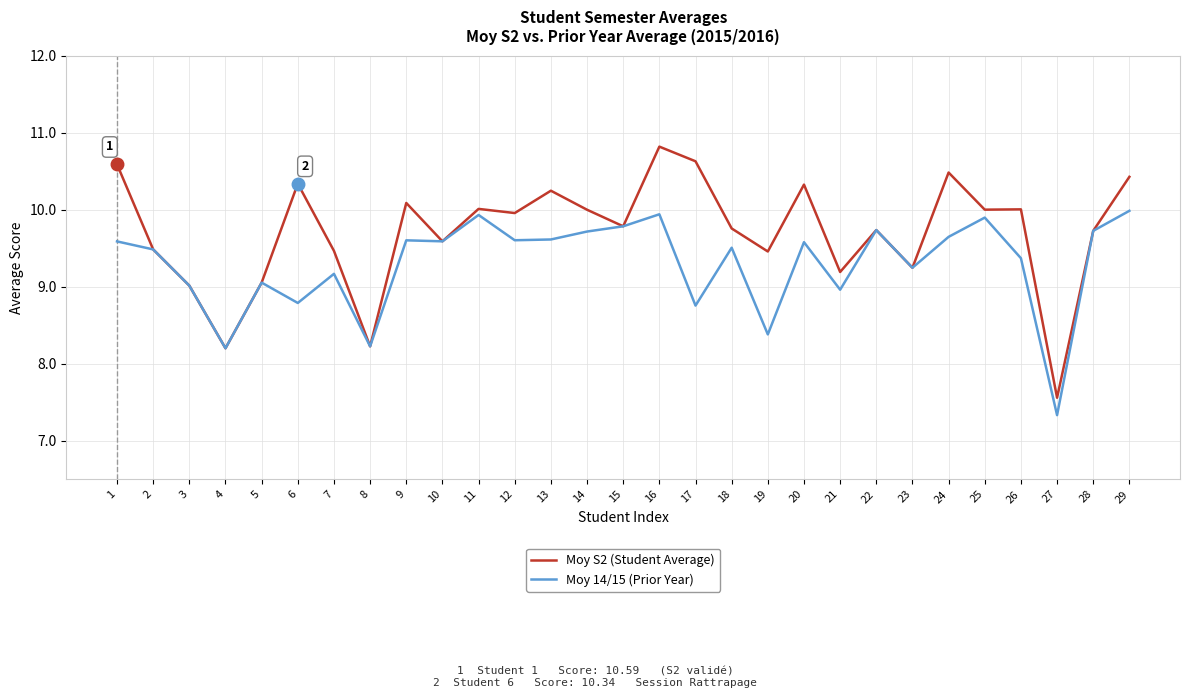

How many series are shown in this chart?

2